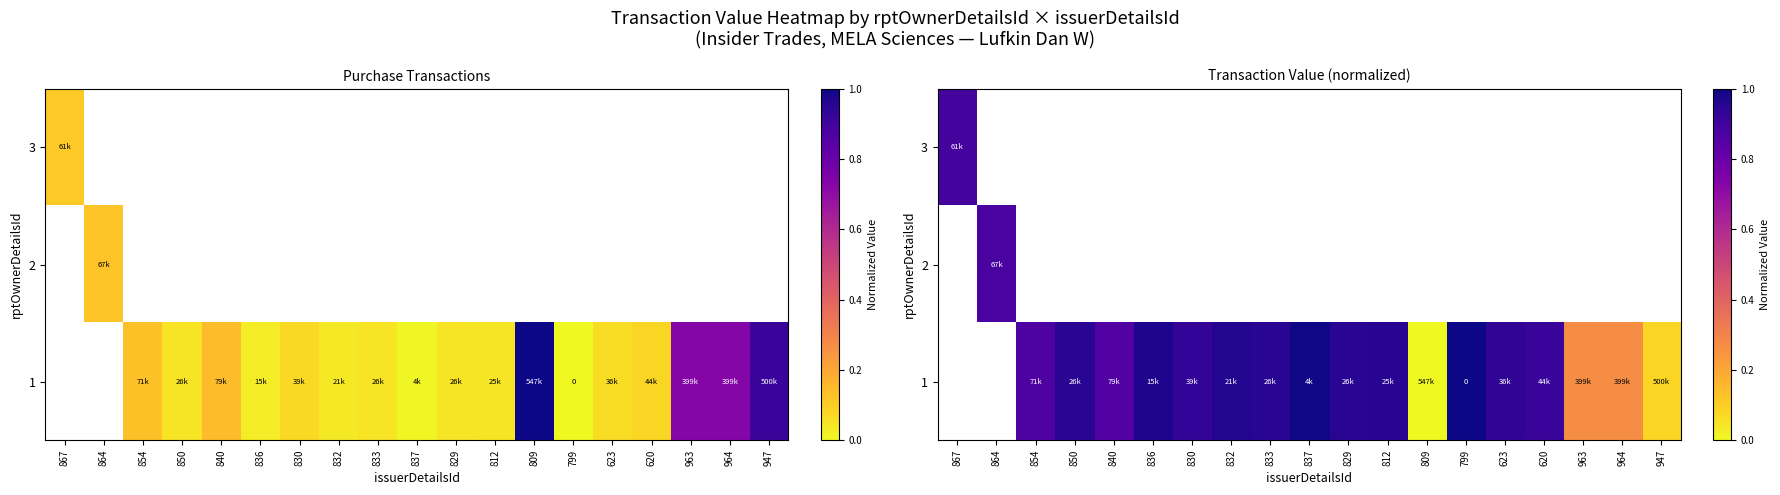

List the series in order of their peak value, highest first.

3, 2, 1